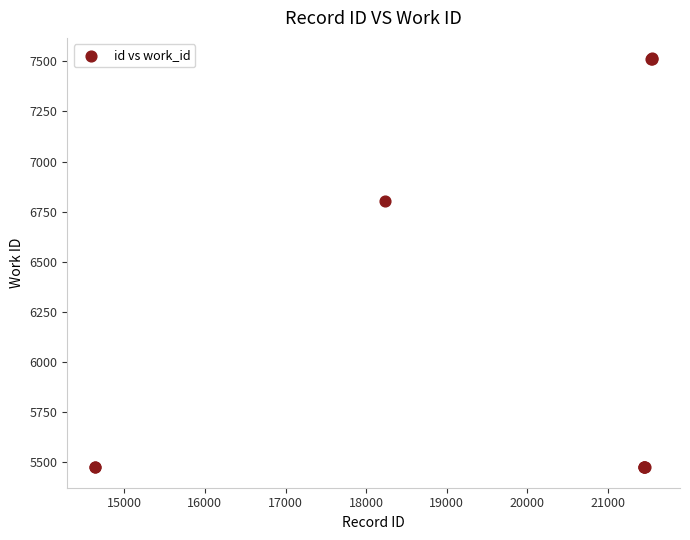

What Y value in the scatter plot is closest to 6495?

6805